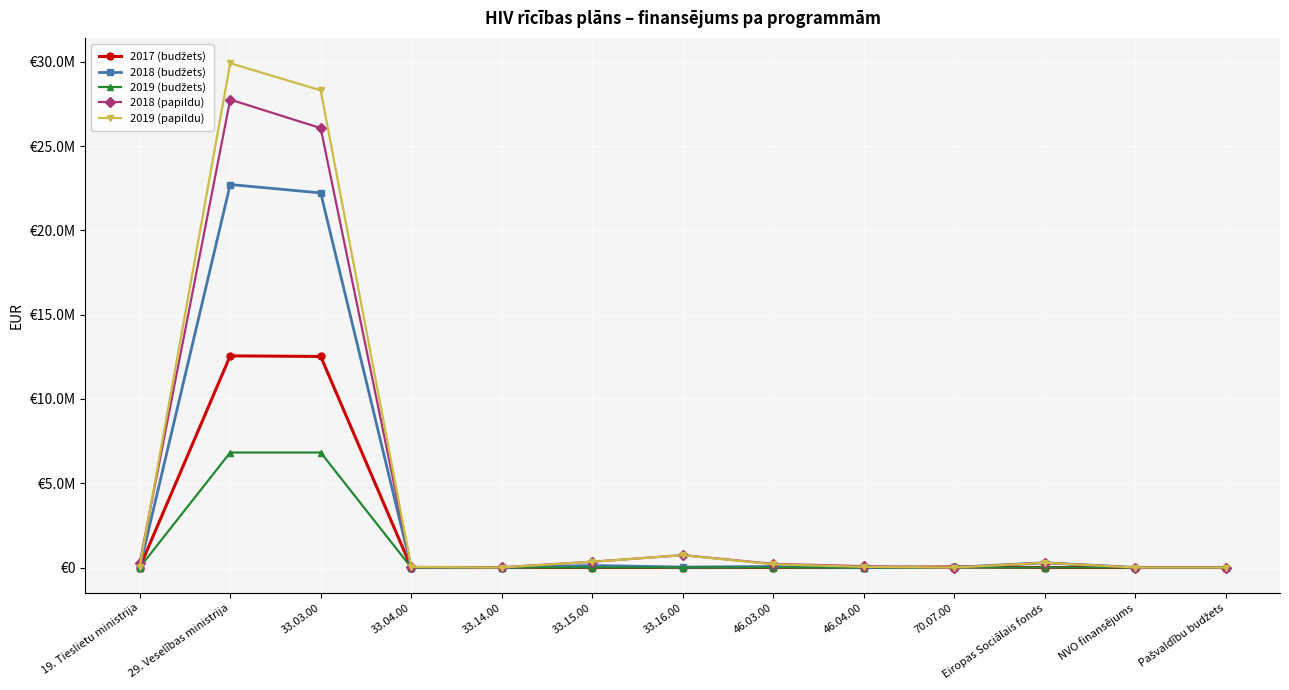

Between which two adjacent categories do 2018 (budžets) and 2019 (papildu) first intersect?

46.04.00 and 70.07.00